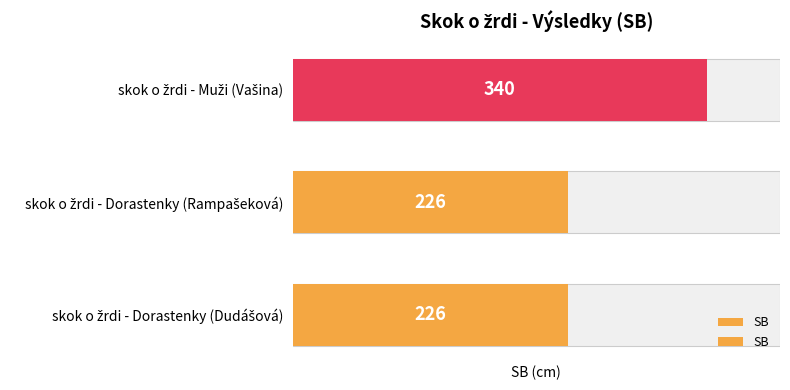

What is the difference between the values at skok o žrdi - Muži (Vašina) and skok o žrdi - Dorastenky (Rampašeková)?

114